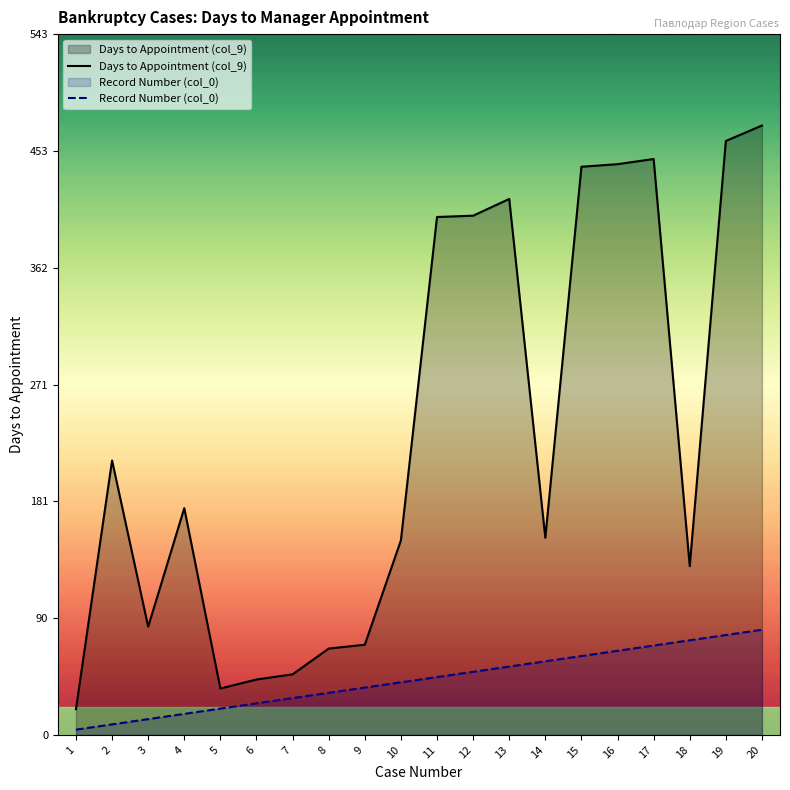

List the series in order of their overall mean, lowest first.

Record Number (col_0), Days to Appointment (col_9)